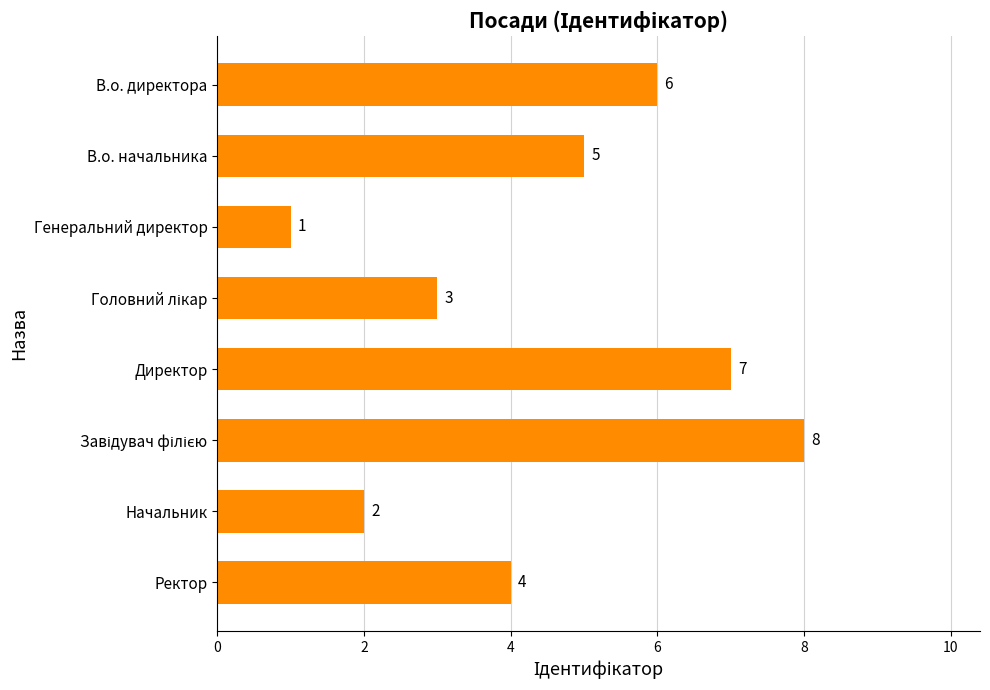

What is the maximum value shown in the chart?

8